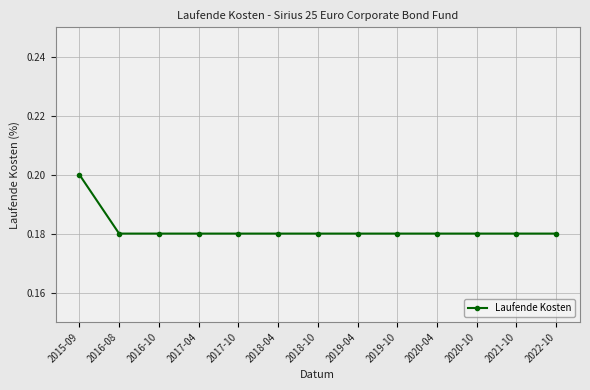

What position from the left is 2017-10?

5